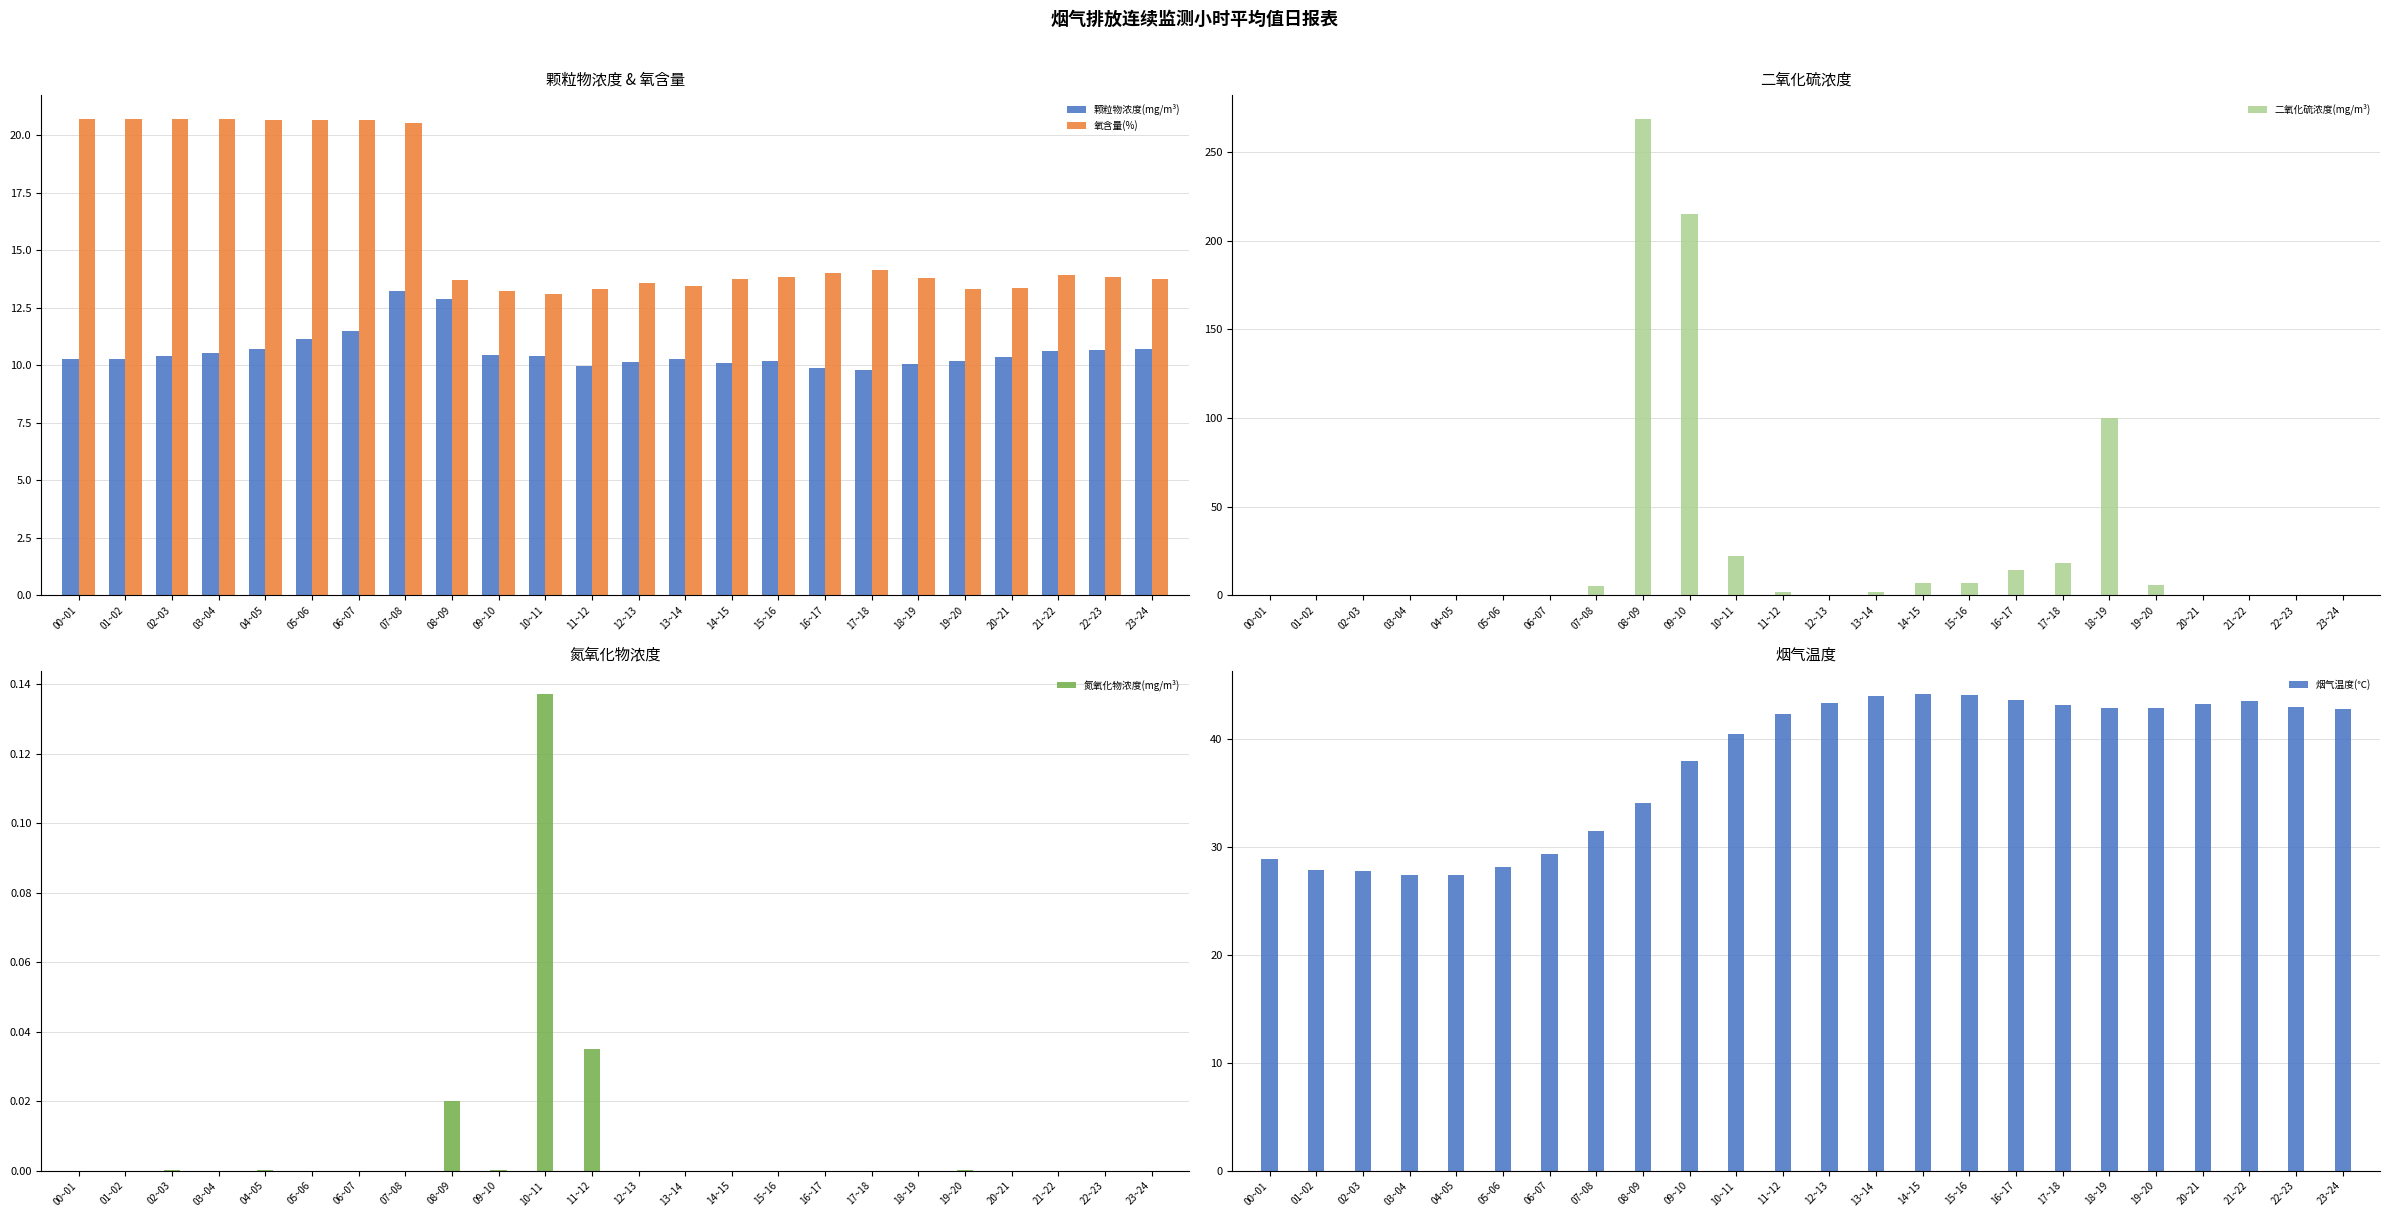

Reading left to right, list all the values displayed in this chart.

颗粒物浓度(mg/m³): 10.3	10.3	10.4	10.5	10.7	11.1	11.5	13.2	12.9	10.5	10.4	10.0	10.1	10.3	10.1	10.2	9.9	9.8	10.1	10.2	10.4	10.6	10.7	10.7
氧含量(%): 20.7	20.7	20.7	20.7	20.7	20.7	20.7	20.5	13.7	13.2	13.1	13.3	13.6	13.4	13.7	13.9	14.0	14.2	13.8	13.3	13.3	13.9	13.9	13.8
二氧化硫浓度(mg/m³): 0.0	0.0	0.0	0.0	0.0	0.0	0.0	5.3	268.8	215.4	22.0	2.2	0.2	1.7	7.1	6.8	14.1	18.1	100.0	5.9	0.0	0.0	0.0	0.0
氮氧化物浓度(mg/m³): 0.0	0.0	0.0	0.0	0.0	0.0	0.0	0.0	0.0	0.0	0.1	0.0	0.0	0.0	0.0	0.0	0.0	0.0	0.0	0.0	0.0	0.0	0.0	0.0
烟气温度(℃): 28.9	27.9	27.8	27.4	27.4	28.2	29.4	31.4	34.1	37.9	40.5	42.3	43.3	44.0	44.1	44.1	43.6	43.1	42.9	42.9	43.2	43.5	42.9	42.8